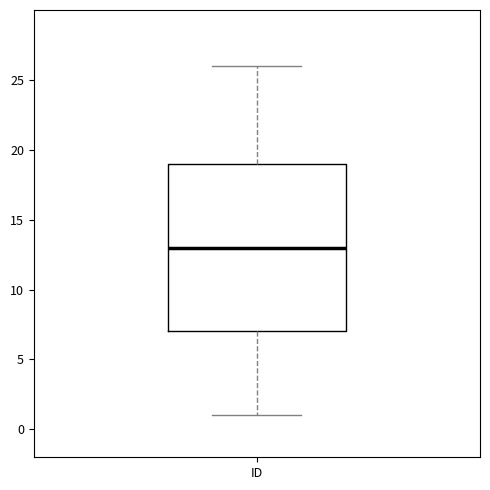

Where is the lower edge of the box for ID on the y-axis? The values are not printed on the chart, so give them approximately, as read against the axis.

7